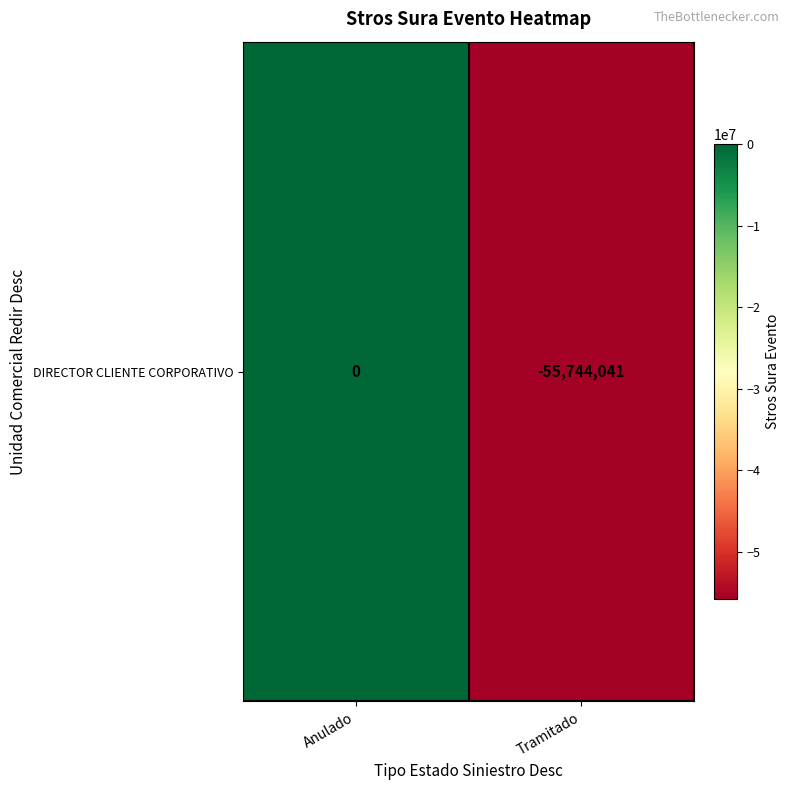

What is the sum of all values?

-55744041